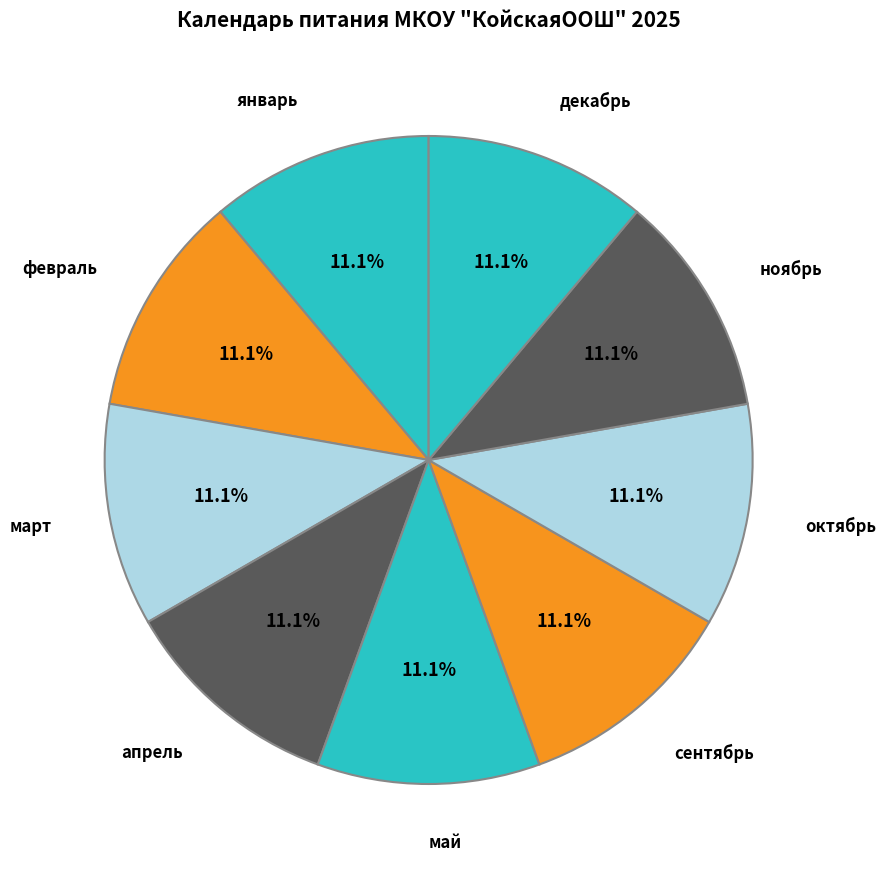

How many segments does this pie chart have?

9